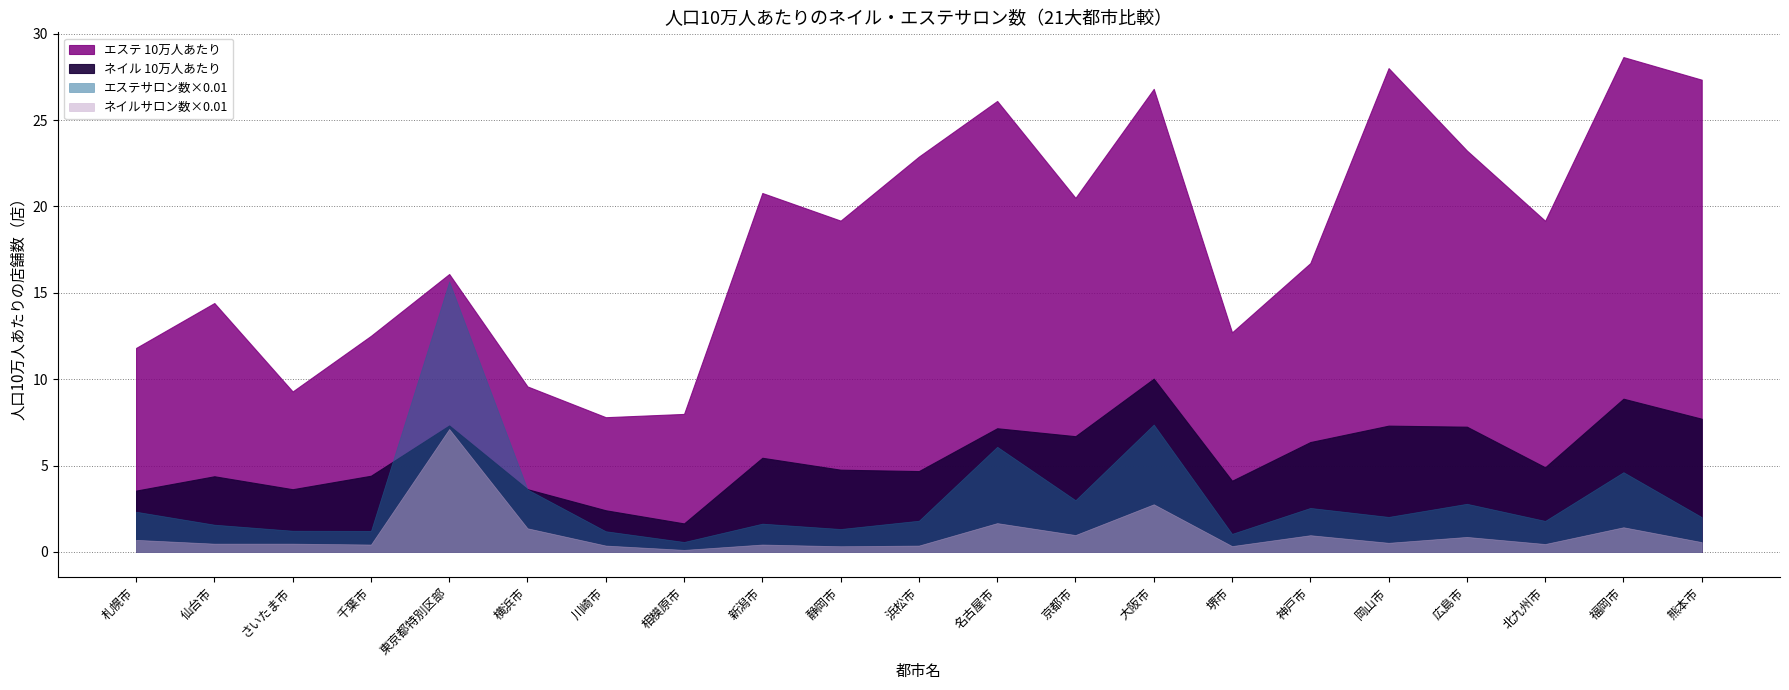

The エステサロン数（店） series shows 41.3 at 新潟市. True or false?

False